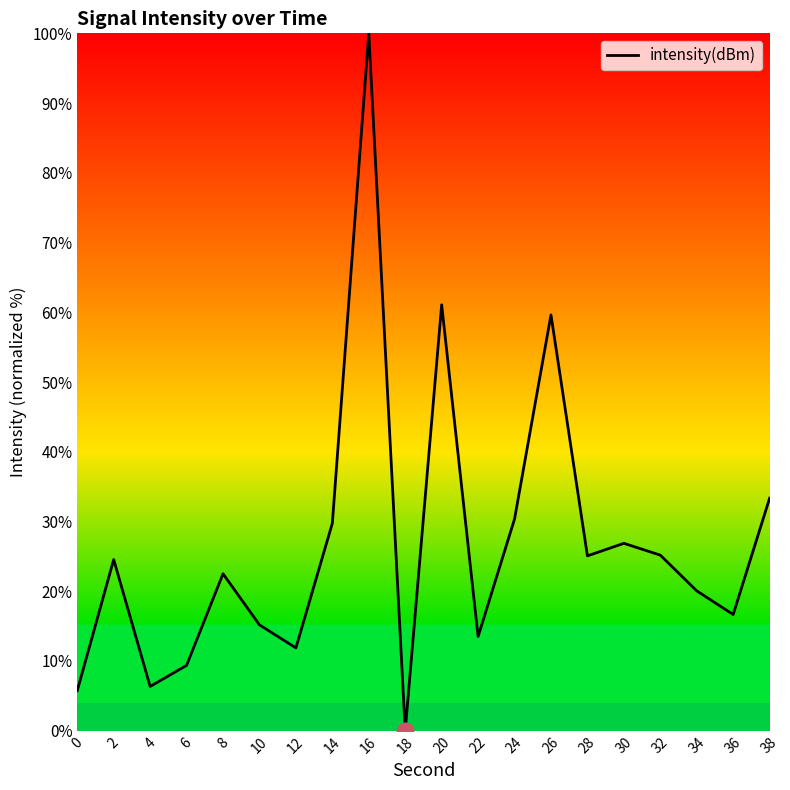

Is it true that the value at 0 is 5.7?

True